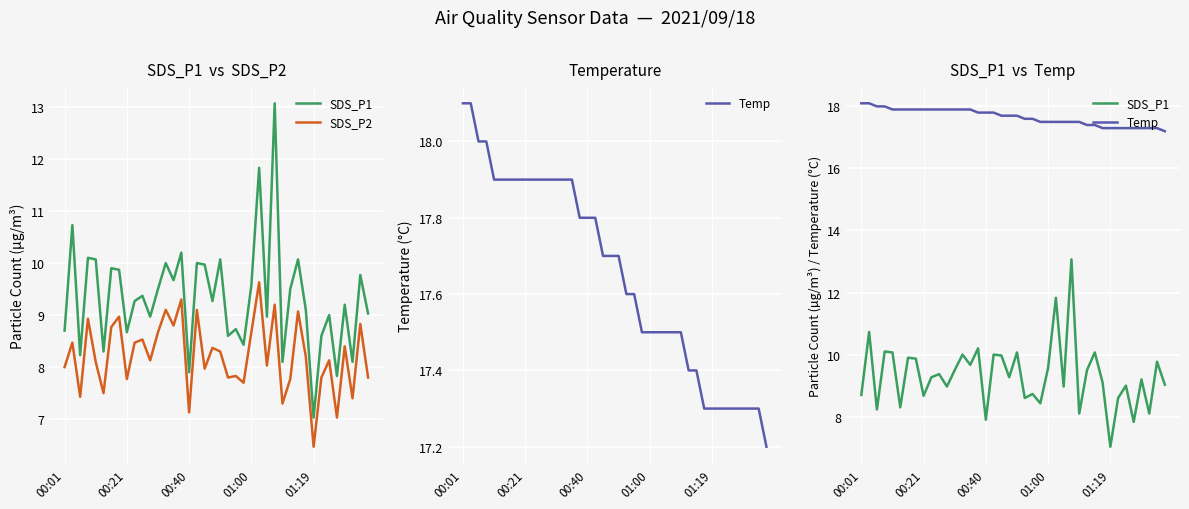

Rank the categories by SDS_P2 value from highest to lowest.

25, 15, 27, 13, 17, 30, 7, 01:00, 38, 14, 6, 12, 24, 10, 00:21, 9, 36, 19, 20, 31, 11, 34, 01:19, 26, 00:01, 18, 22, 21, 33, 39, 8, 29, 23, 5, 00:40, 37, 28, 16, 35, 32